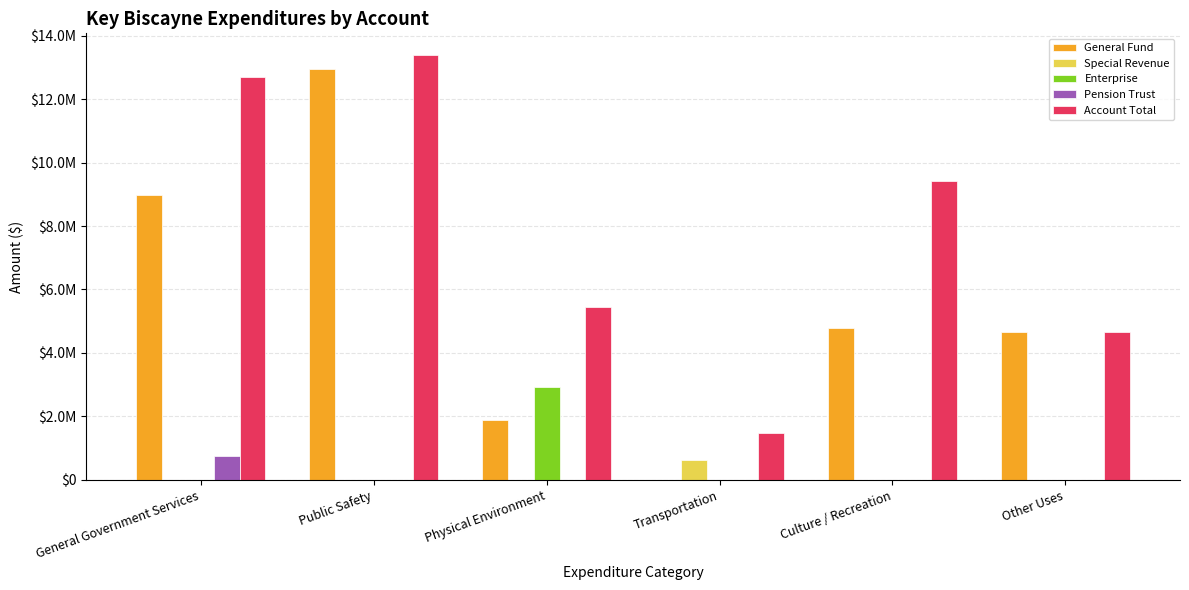

What are all the series names shown in the legend?

General Fund, Special Revenue, Enterprise, Pension Trust, Account Total